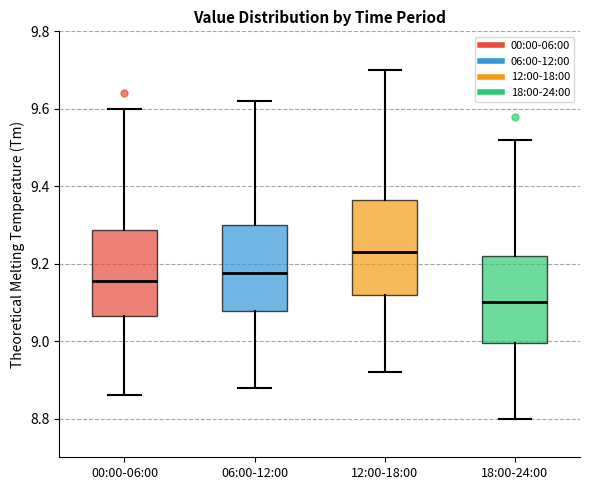

Which box's median line is the lowest?

18:00-24:00